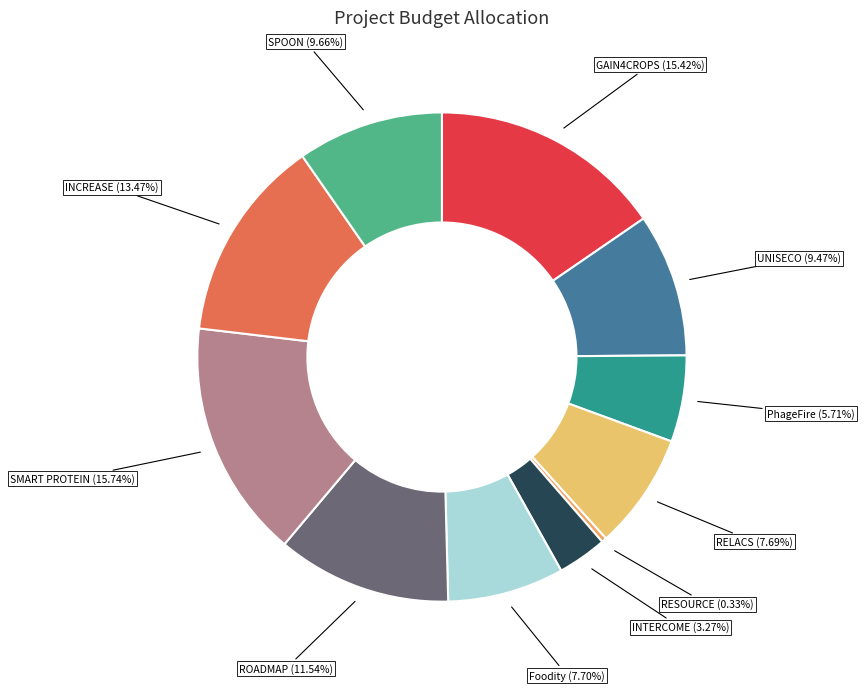

To the nearest percent, what is the average slice percentage?

9%